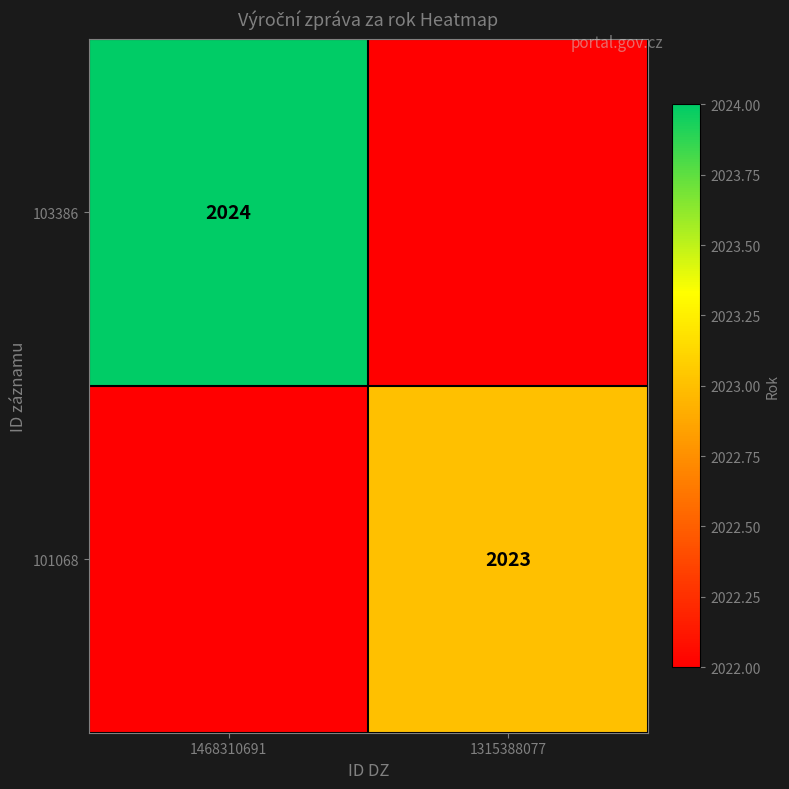

Which category has the highest value across all series?

1468310691